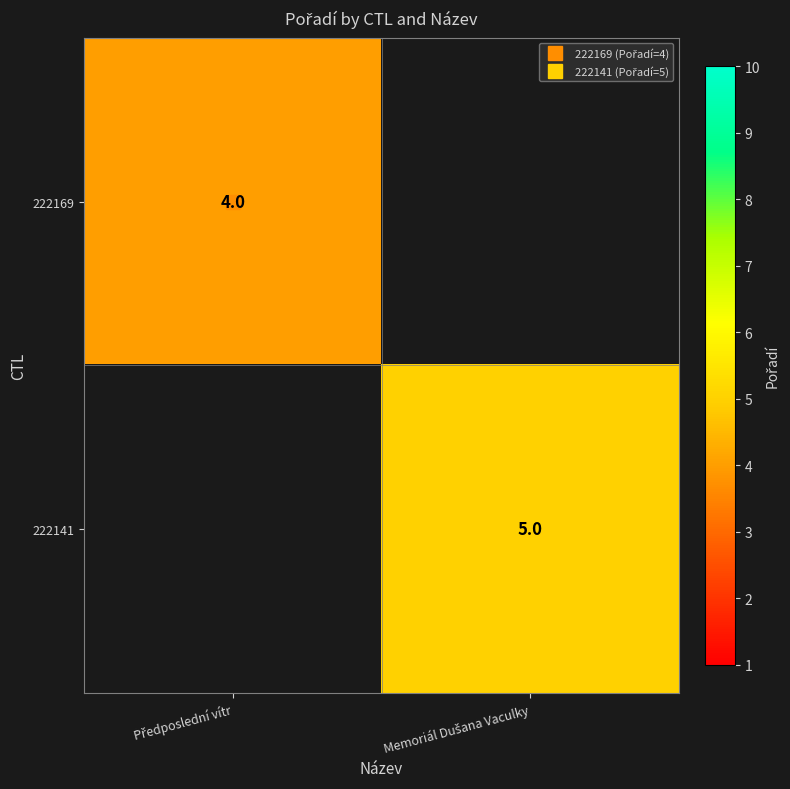

List the labels in order of 222141 value, largest first.

Předposlední vítr, Memoriál Dušana Vaculky